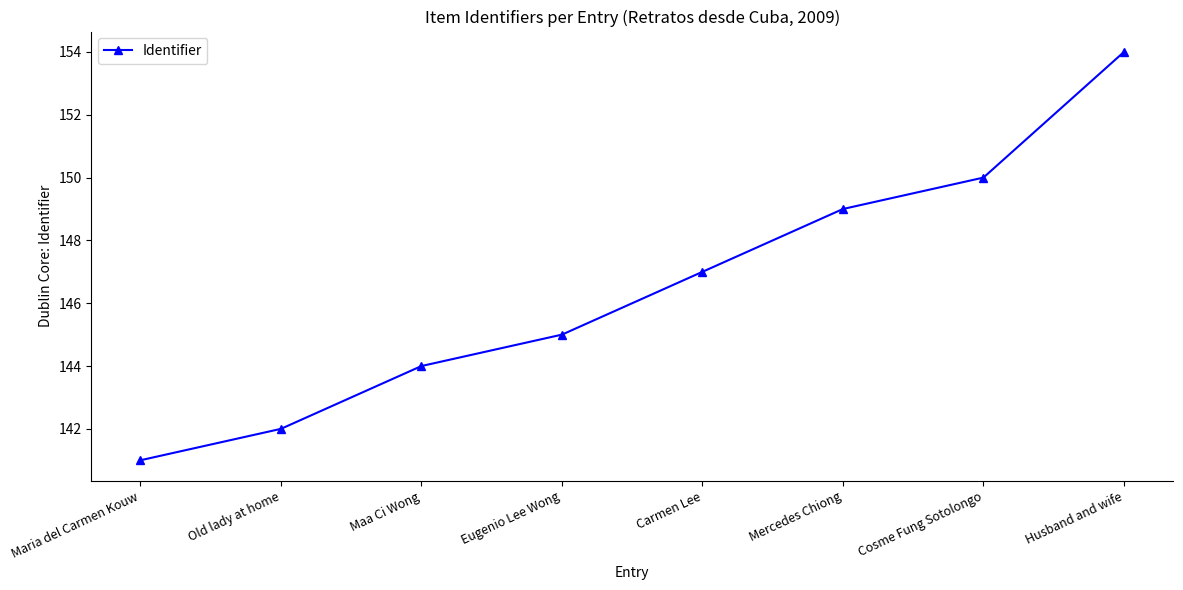

True or false: the data shows 57 at Cosme Fung Sotolongo.

False